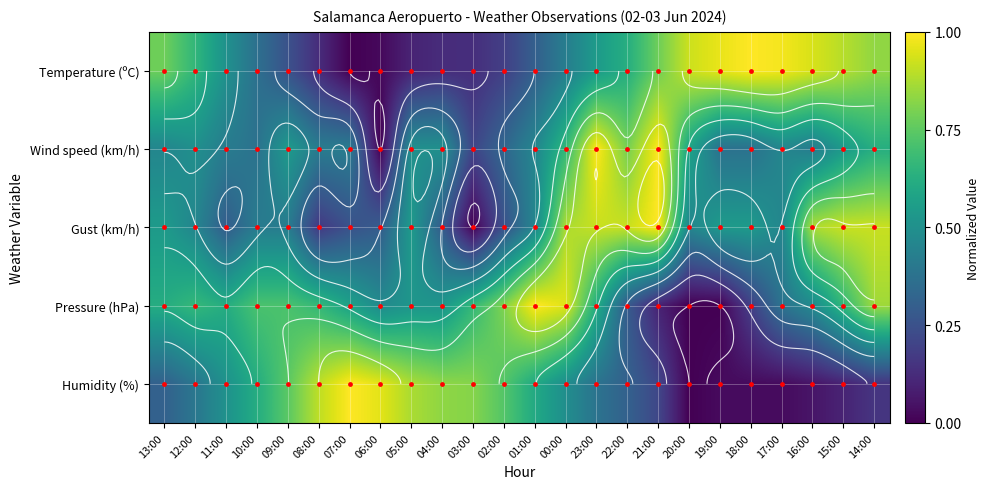

List the labels in order of Temperature (ºC) value, largest first.

18:00, 17:00, 19:00, 16:00, 20:00, 15:00, 14:00, 13:00, 21:00, 12:00, 22:00, 23:00, 11:00, 00:00, 10:00, 01:00, 09:00, 02:00, 03:00, 08:00, 04:00, 05:00, 06:00, 07:00